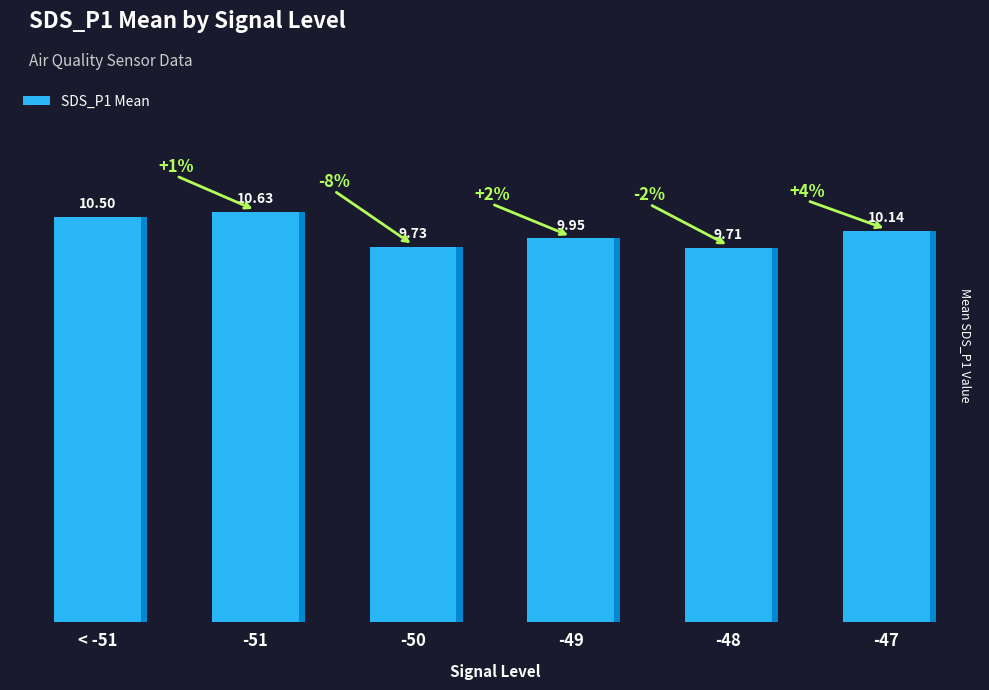

At which label does the data first exceed 10?

< -51